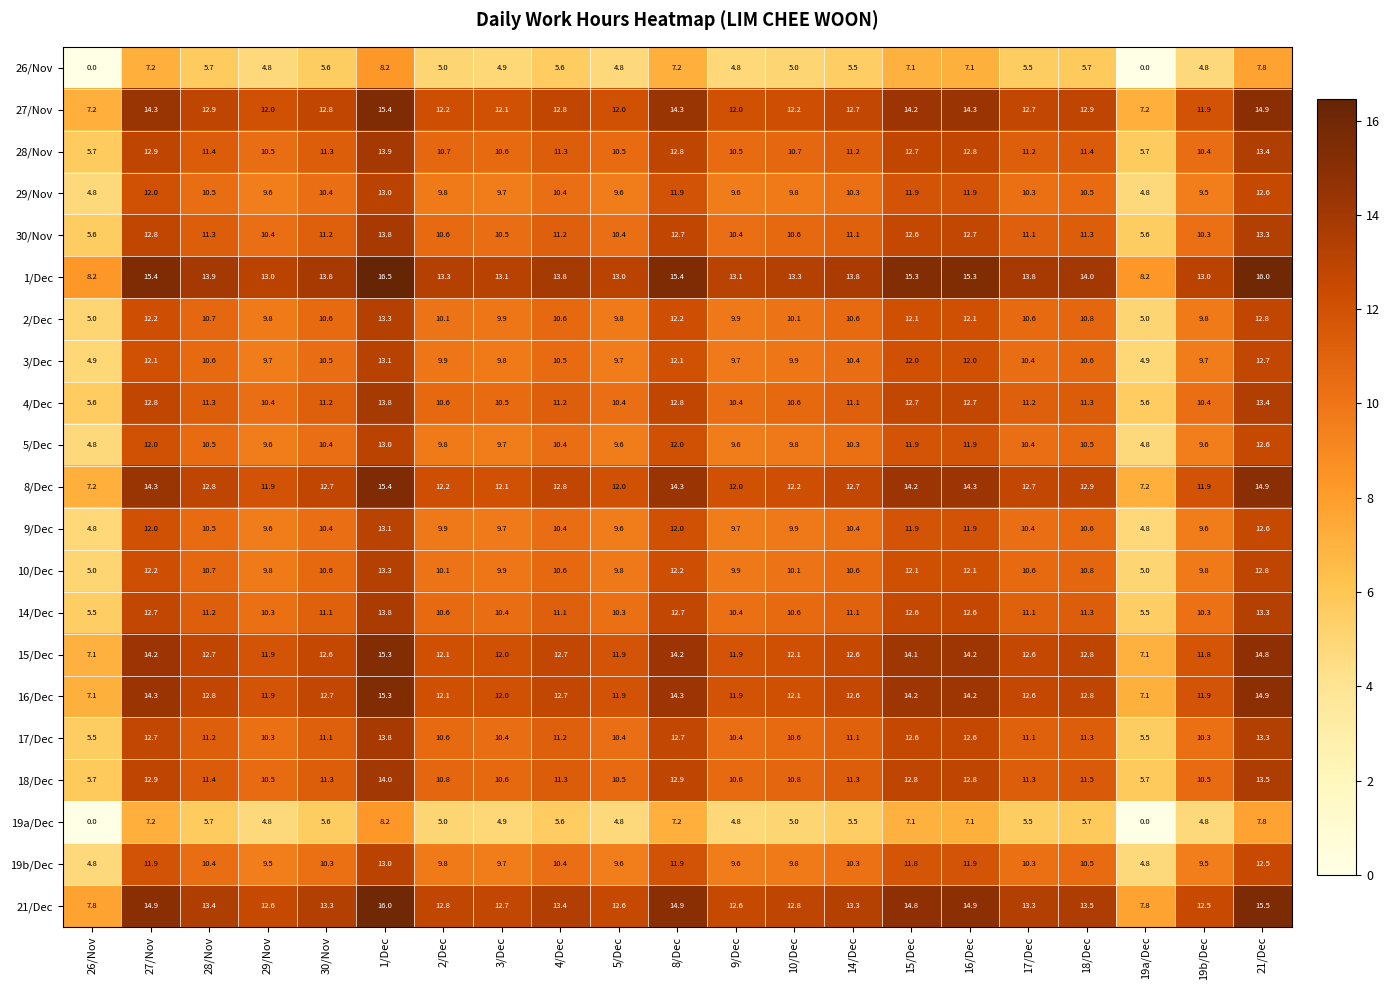

Which series has the largest total across all categories?

1/Dec